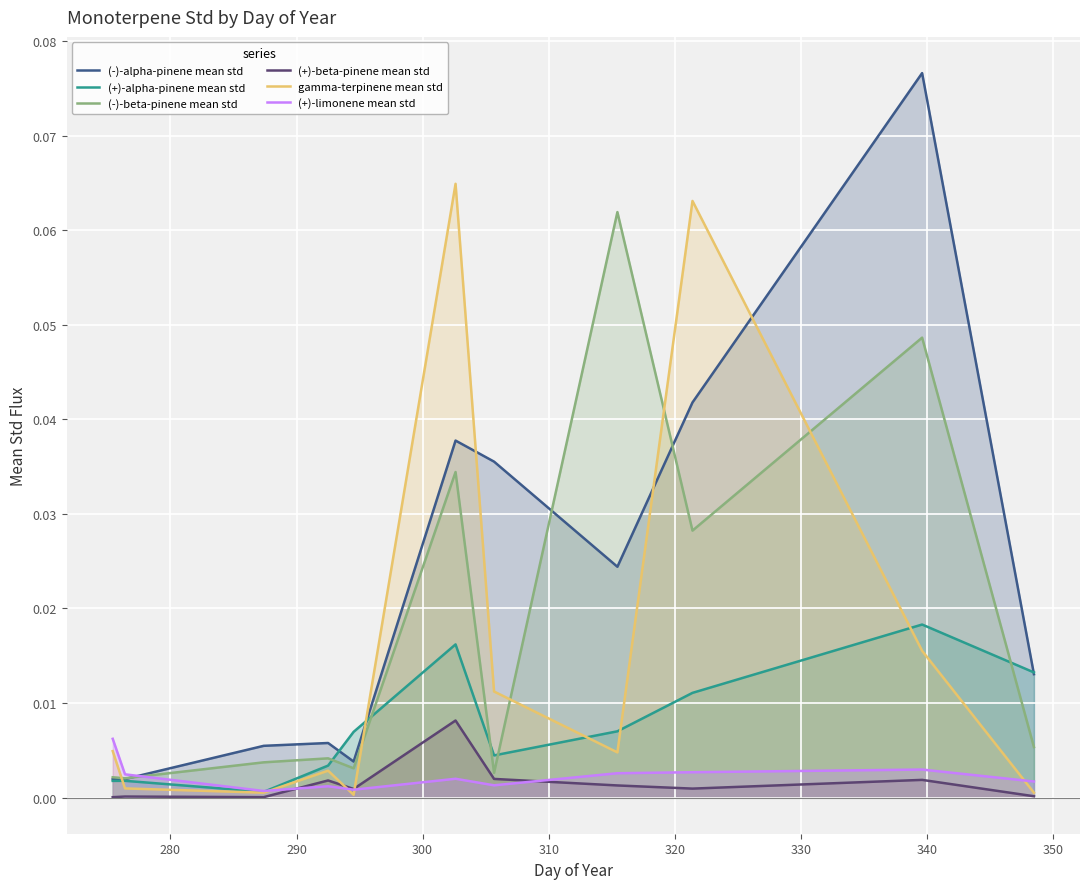

True or false: (+)-beta-pinene mean std and (-)-alpha-pinene mean std intersect in this chart.

False